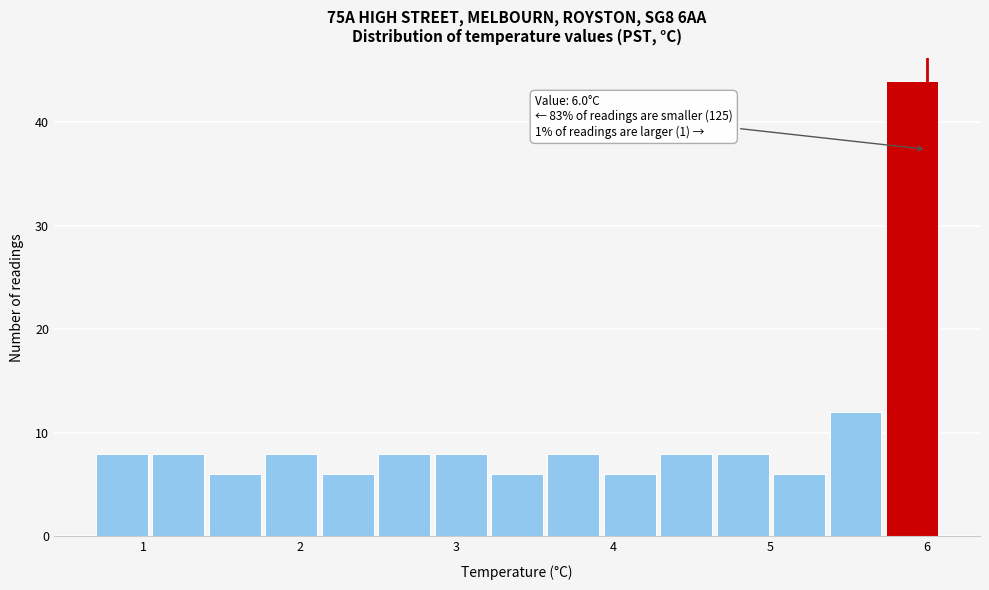

Around what value on the x-axis is the tallest bar? Give the approximate position of its centre, as read against the axis.

5.9